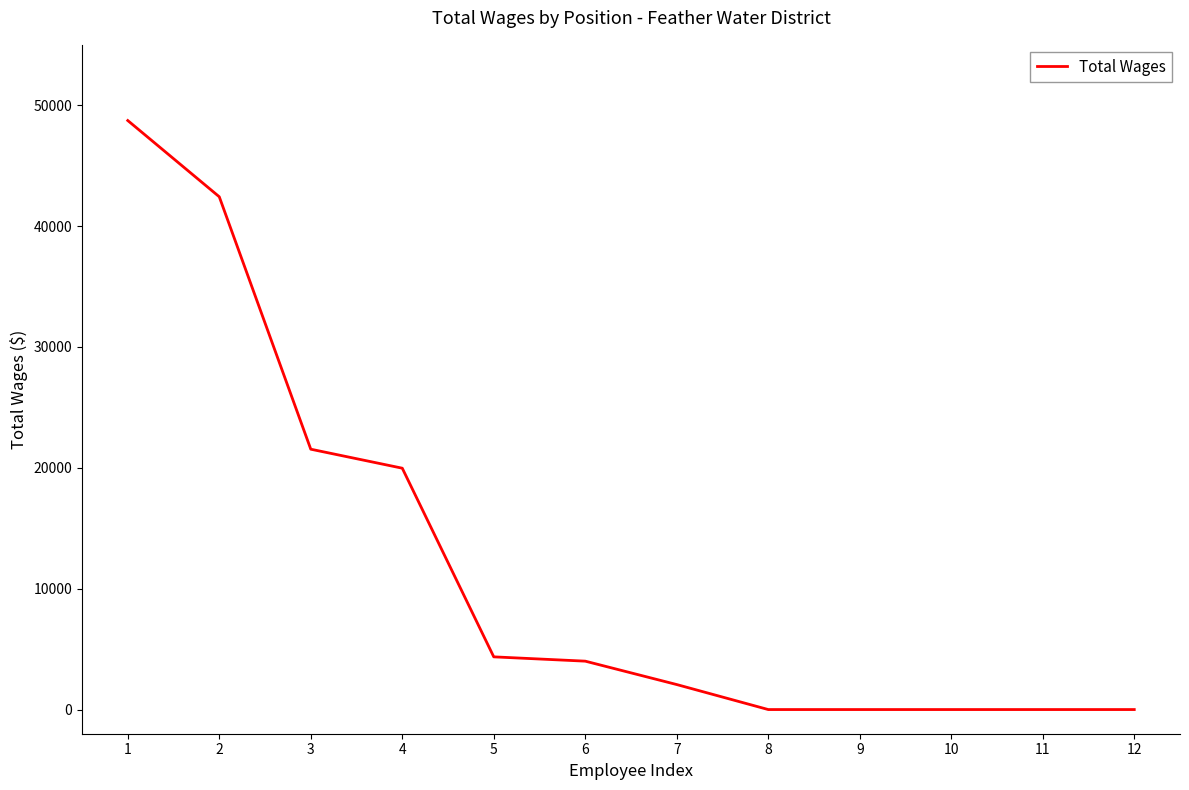

What is the difference between the second highest and minimum values?

42428